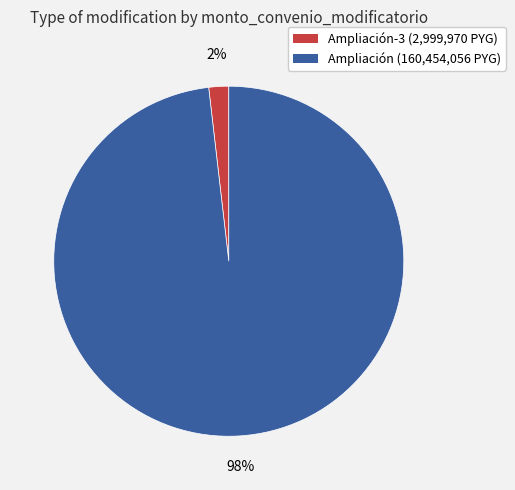

Is there a majority slice in this chart?

Yes